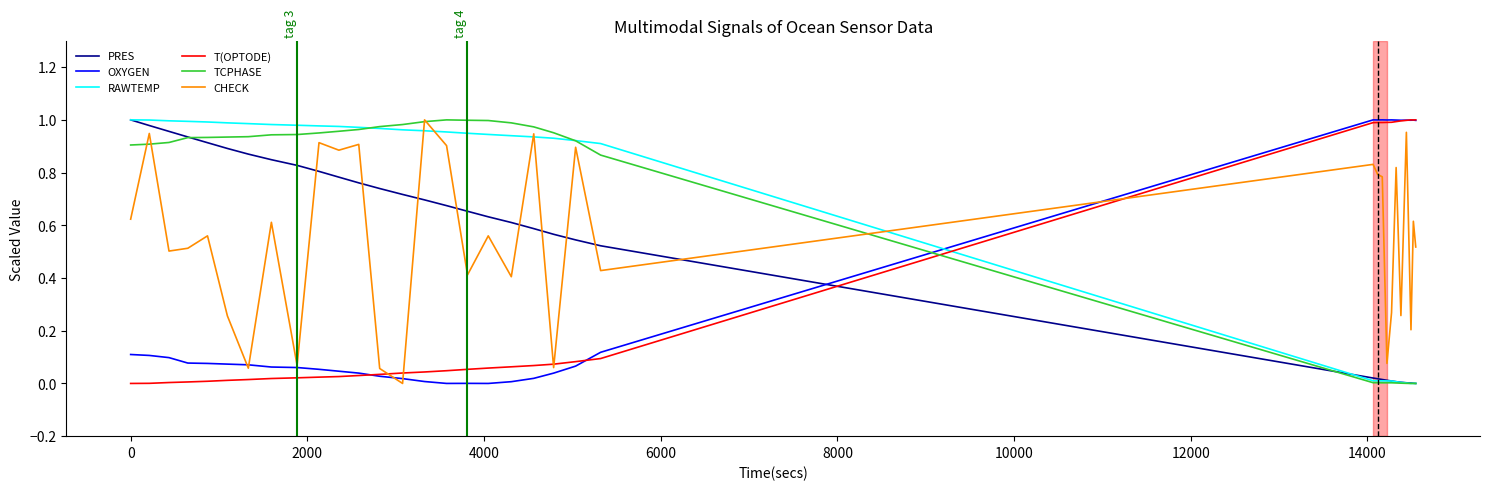

True or false: T(OPTODE) and RAWTEMP intersect in this chart.

True